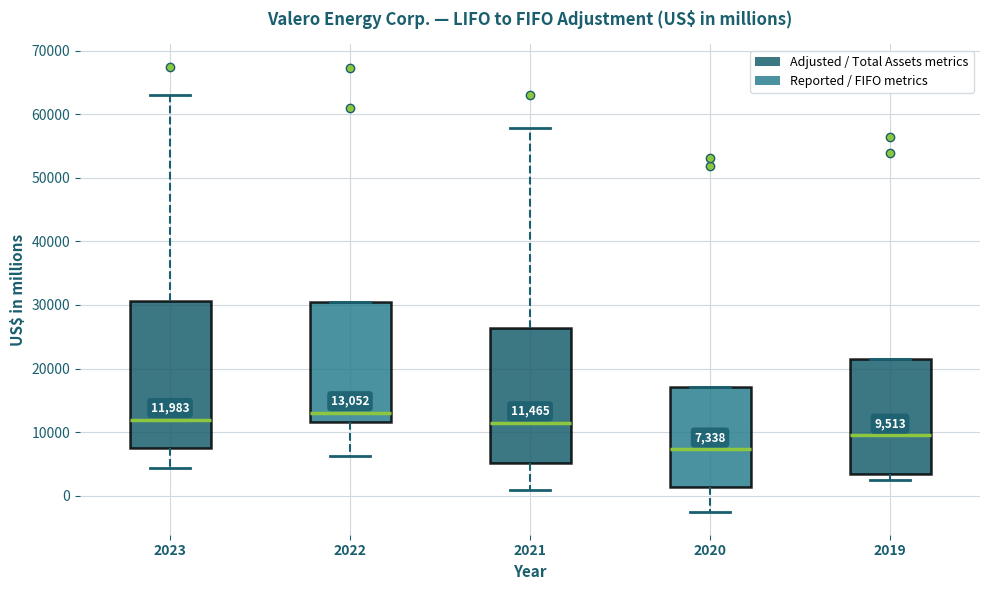

Which box is the tallest, from its lower edge to its upper edge?

2023